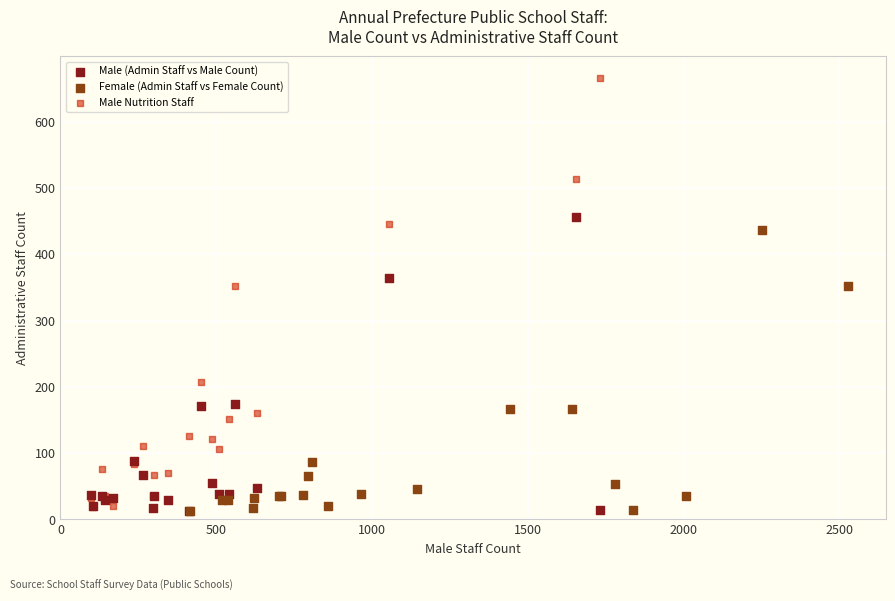

Which series contains the highest Y value?

Male Nutrition Staff